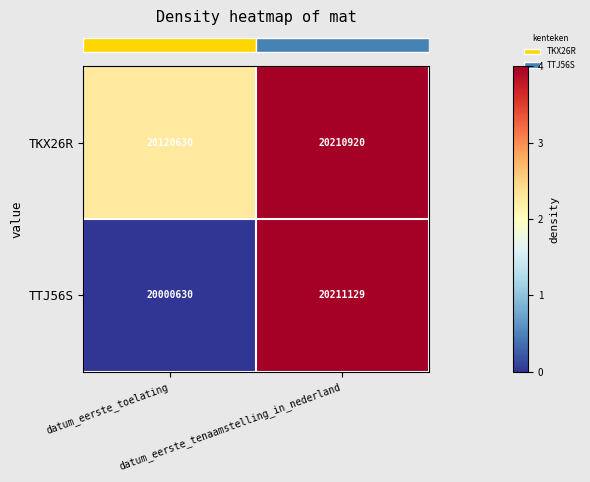

How many distinct data groups are displayed?

2